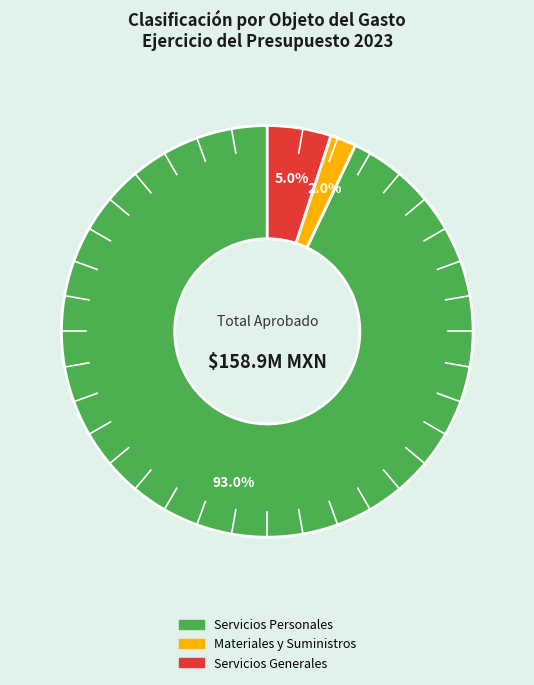

Does any single category account for the majority?

Yes